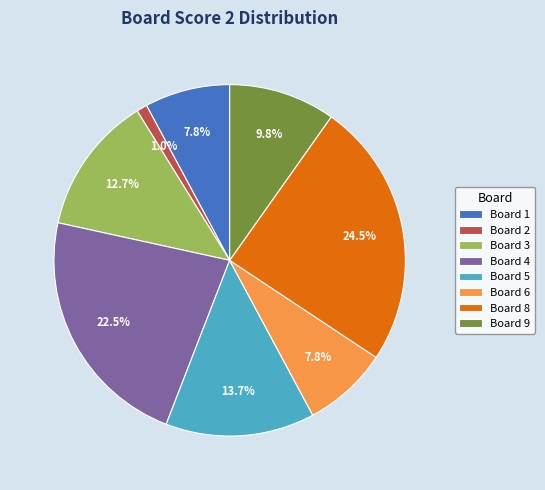

Which slice is the smallest?

Board 2